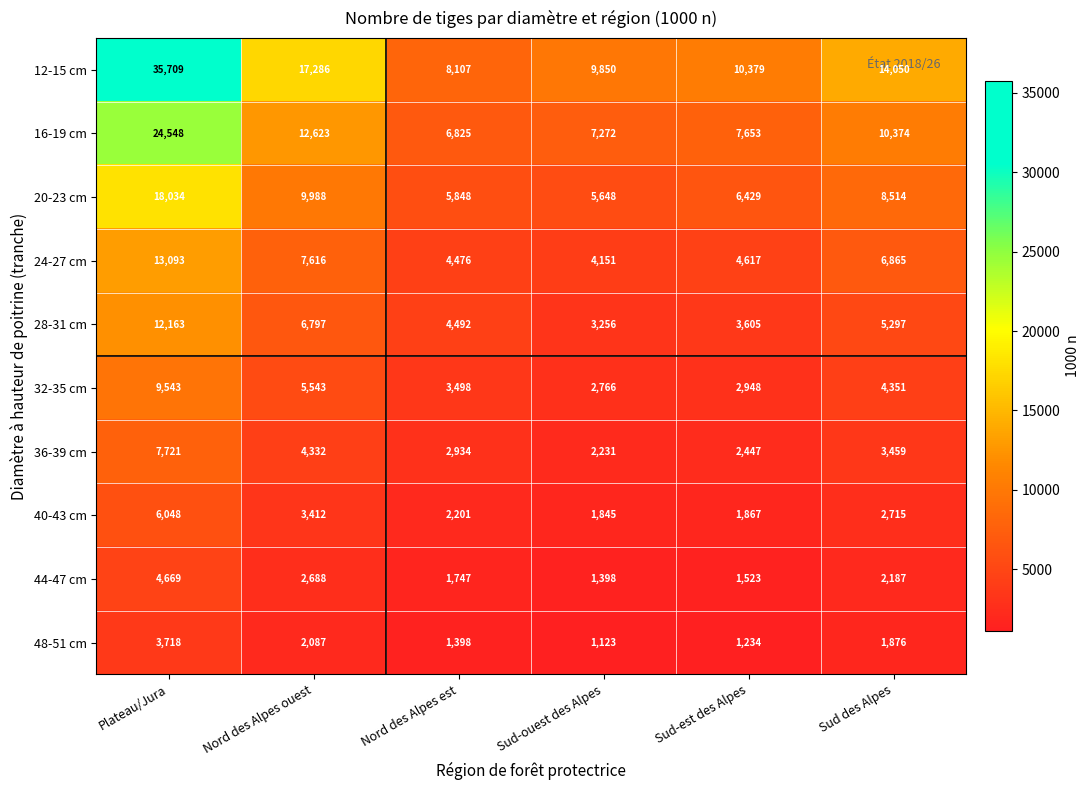

What is the greatest value displayed?

35709